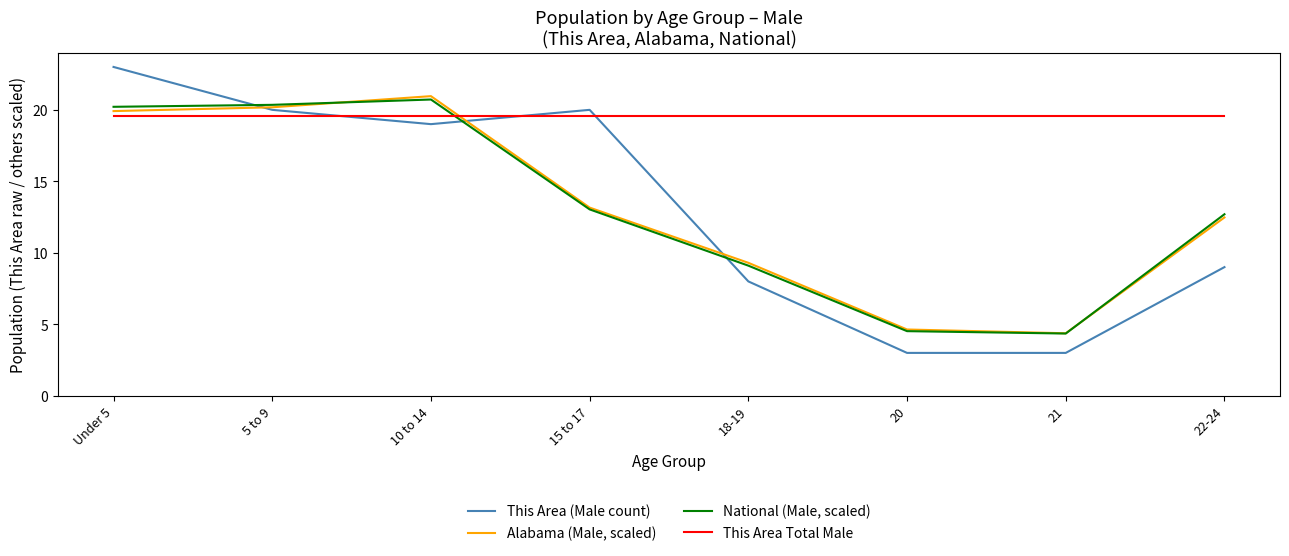

Reading right to left, transcribe all the data shown in this chart.

This Area (Male count): 9.0	3.0	3.0	8.0	20.0	19.0	20.0	23.0
Alabama (Male, scaled): 12.5	4.4	4.6	9.3	13.2	21.0	20.2	19.9
National (Male, scaled): 12.7	4.4	4.5	9.1	13.0	20.7	20.4	20.2
This Area Total Male: 19.6	19.6	19.6	19.6	19.6	19.6	19.6	19.6